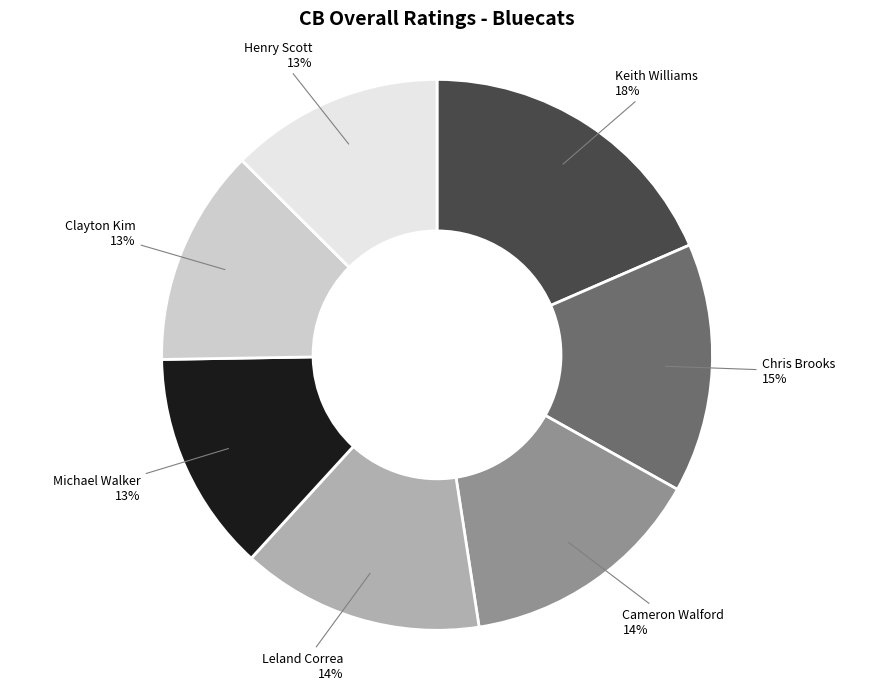

Does any single category account for the majority?

No